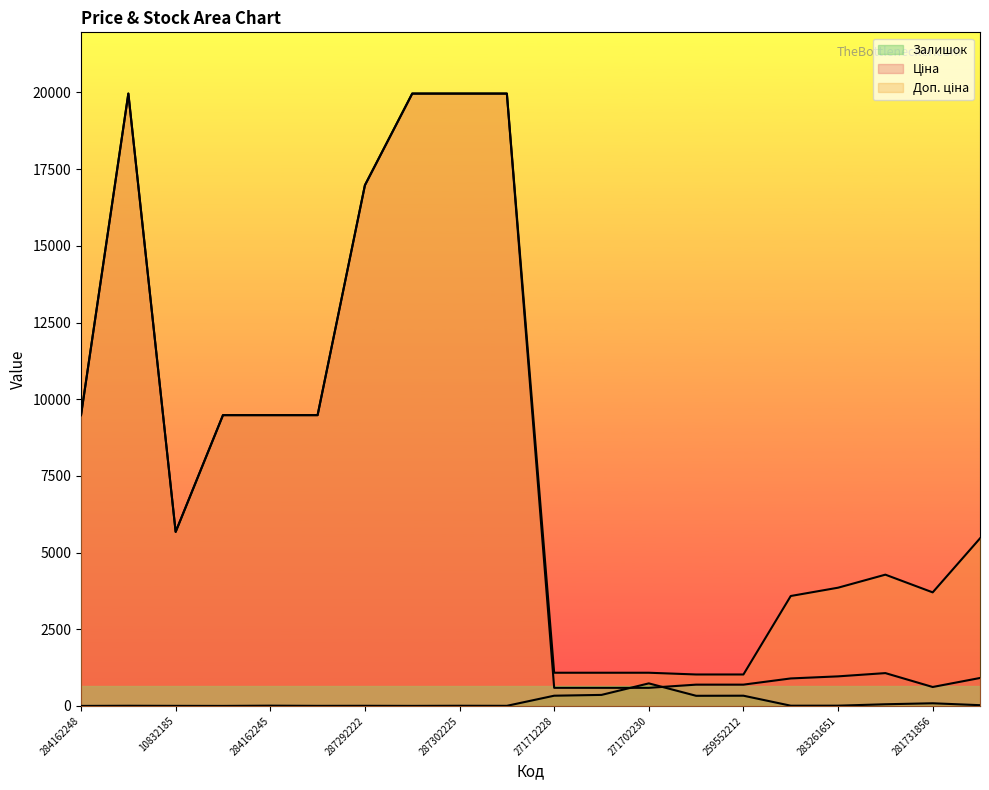

At which label does Ціна first exceed 5673?

284162248